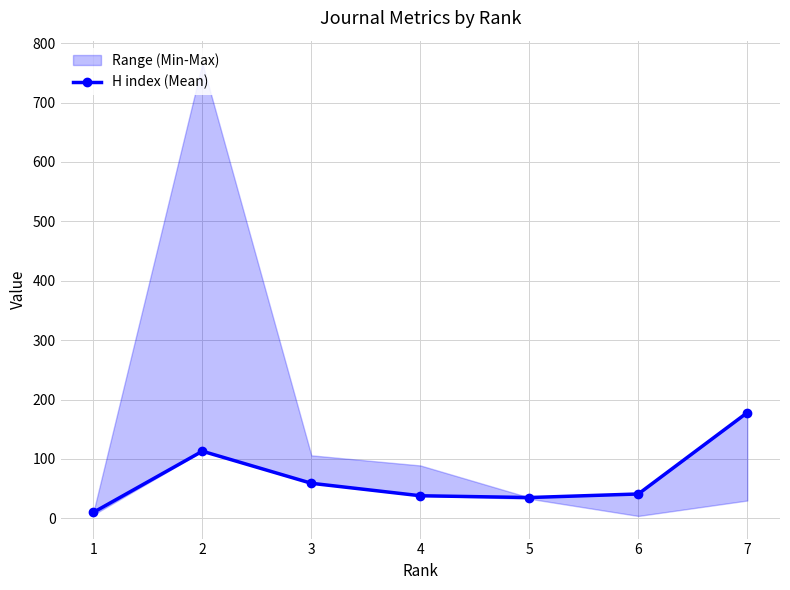

Where does the data first go above 41?

2